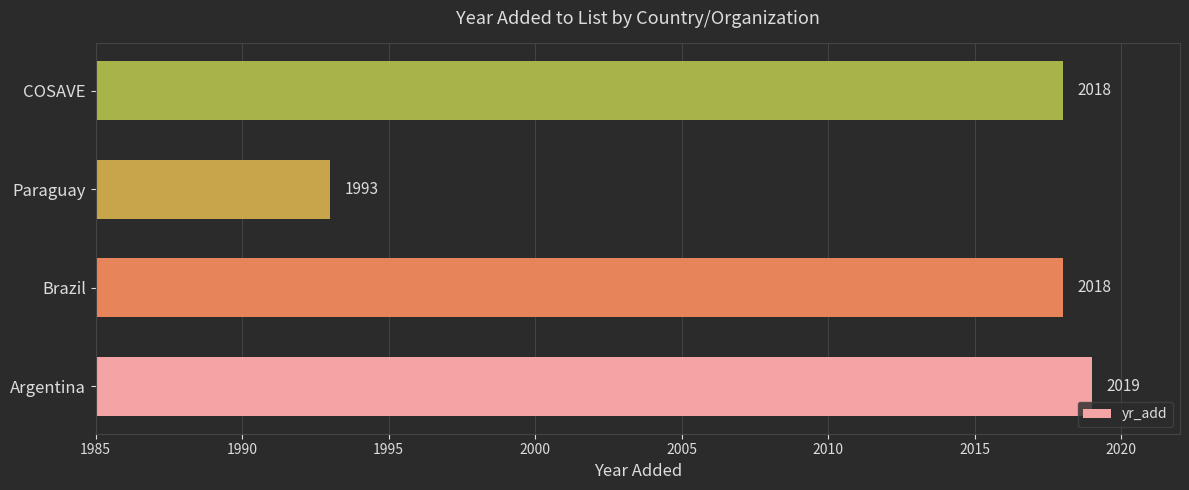

How many values are below 2018?

1